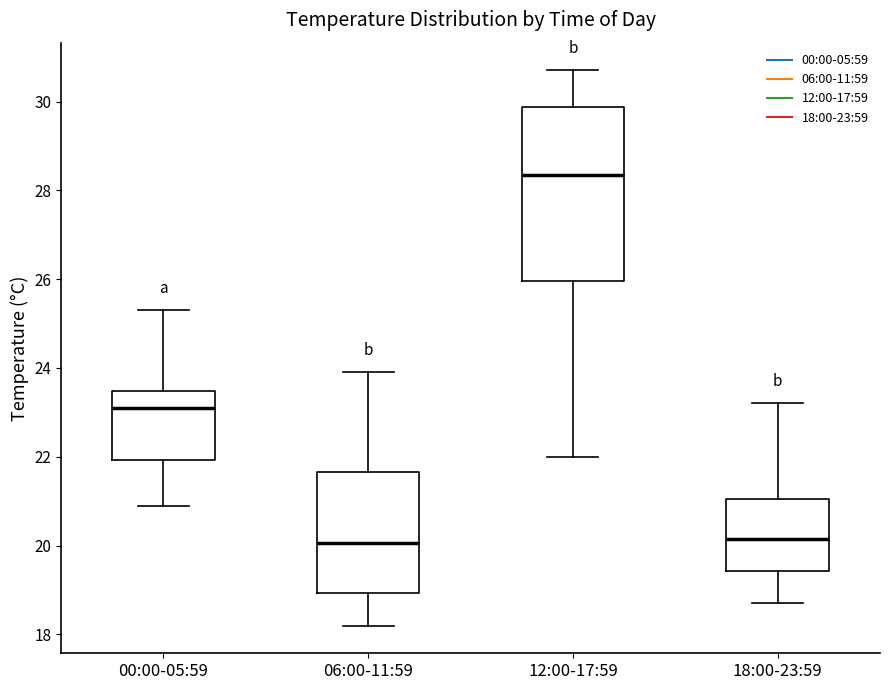

Where does the upper whisker of the box for 06:00-11:59 end on the y-axis? The values are not printed on the chart, so give them approximately, as read against the axis.

24.0